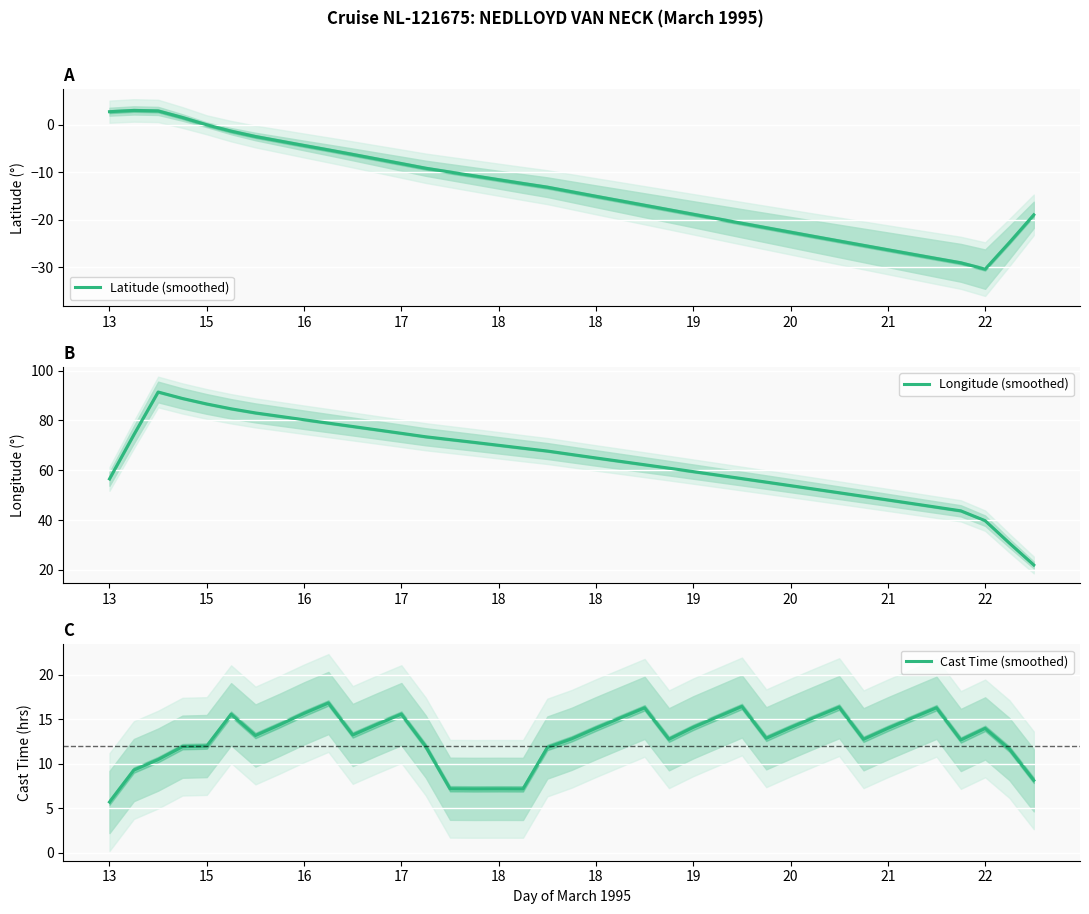

Rank the series by their maximum value, from highest to lowest.

Longitude (smoothed), Cast Time (smoothed), Latitude (smoothed)